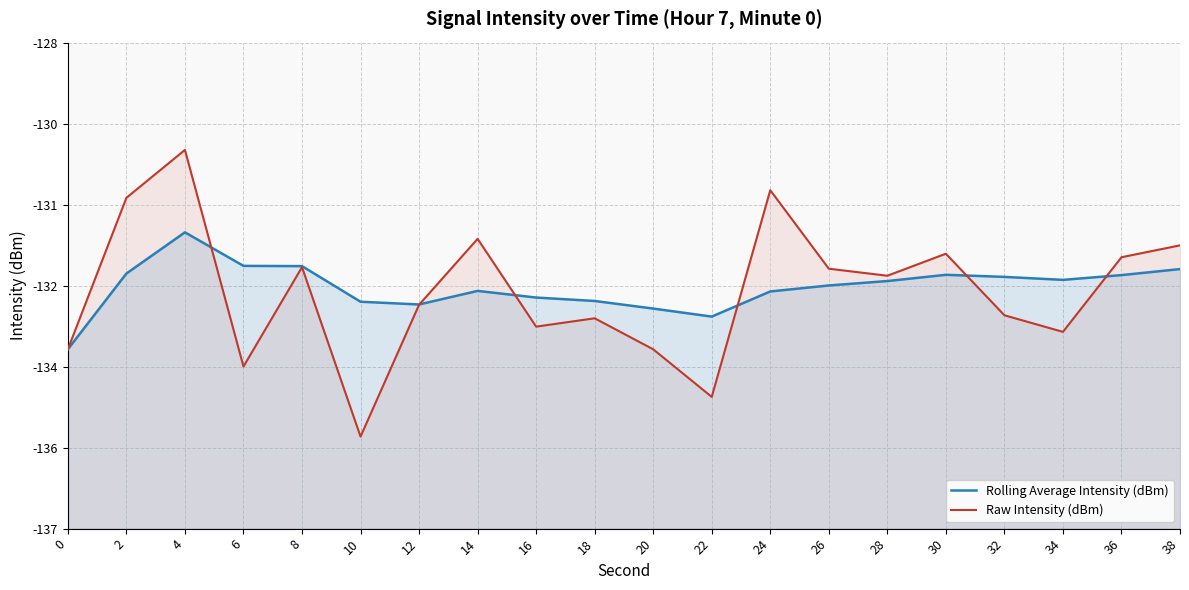

Reading left to right, what are all the values shown in this chart?

Rolling Average Intensity (dBm): 0=-133.7	2=-132.3	4=-131.5	6=-132.1	8=-132.1	10=-132.8	12=-132.8	14=-132.6	16=-132.7	18=-132.8	20=-132.9	22=-133.1	24=-132.6	26=-132.5	28=-132.4	30=-132.3	32=-132.3	34=-132.4	36=-132.3	38=-132.2
Raw Intensity (dBm): 0=-133.7	2=-130.9	4=-130.0	6=-134.0	8=-132.2	10=-135.3	12=-132.9	14=-131.6	16=-133.3	18=-133.1	20=-133.7	22=-134.6	24=-130.7	26=-132.2	28=-132.3	30=-131.9	32=-133.0	34=-133.4	36=-132.0	38=-131.8